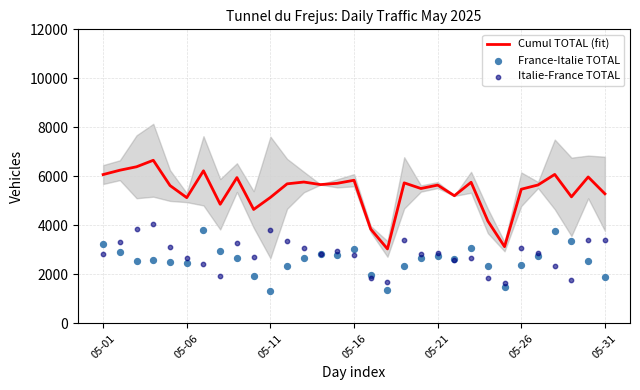

Which series has the largest Y range (max minus min)?

Cumul TOTAL (fit)